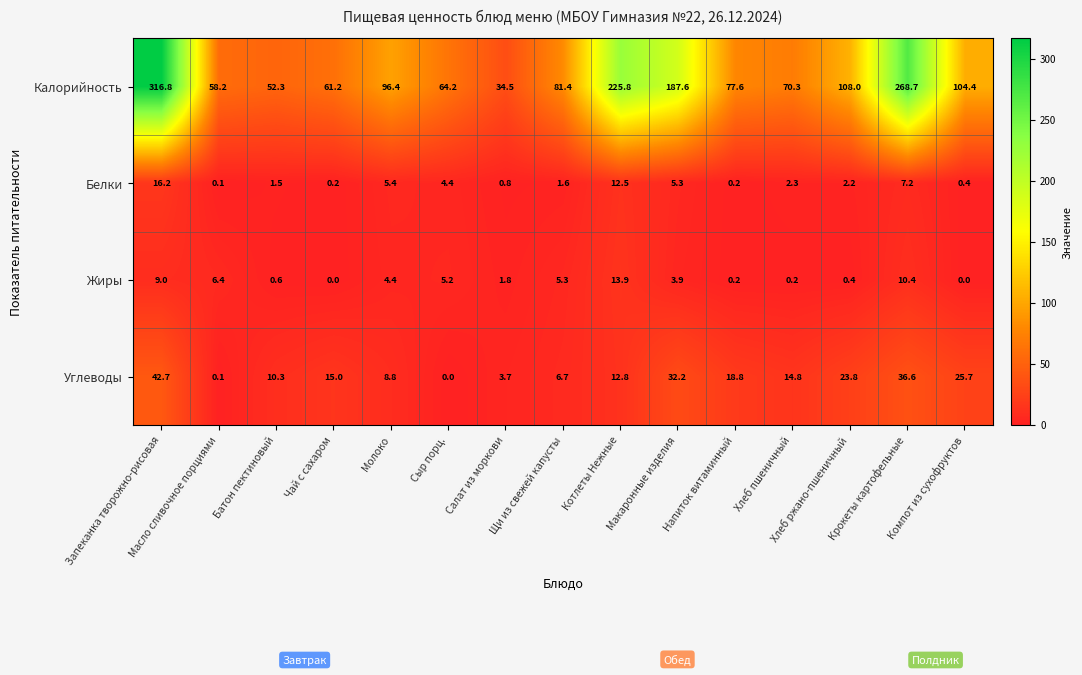

The value of Углеводы at Котлеты Нежные is 19.7. True or false?

False